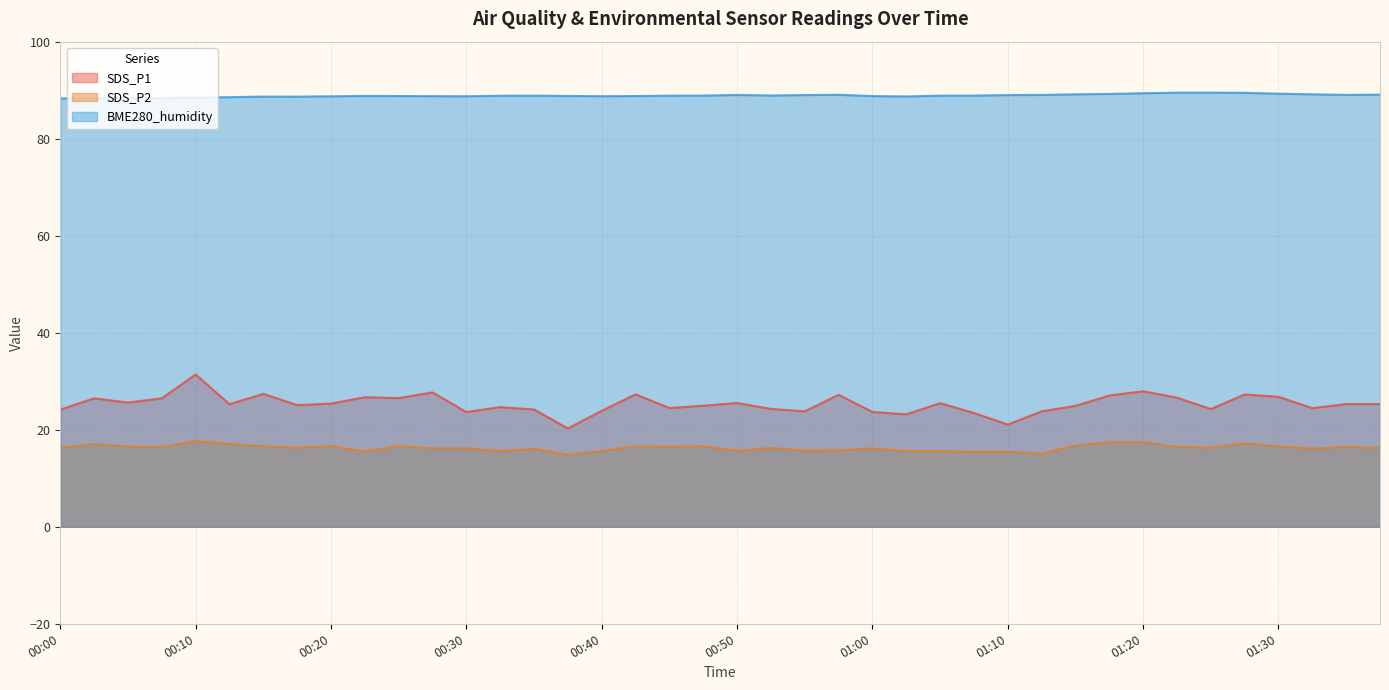

How many interior local valleys does the BME280_humidity series have?

6